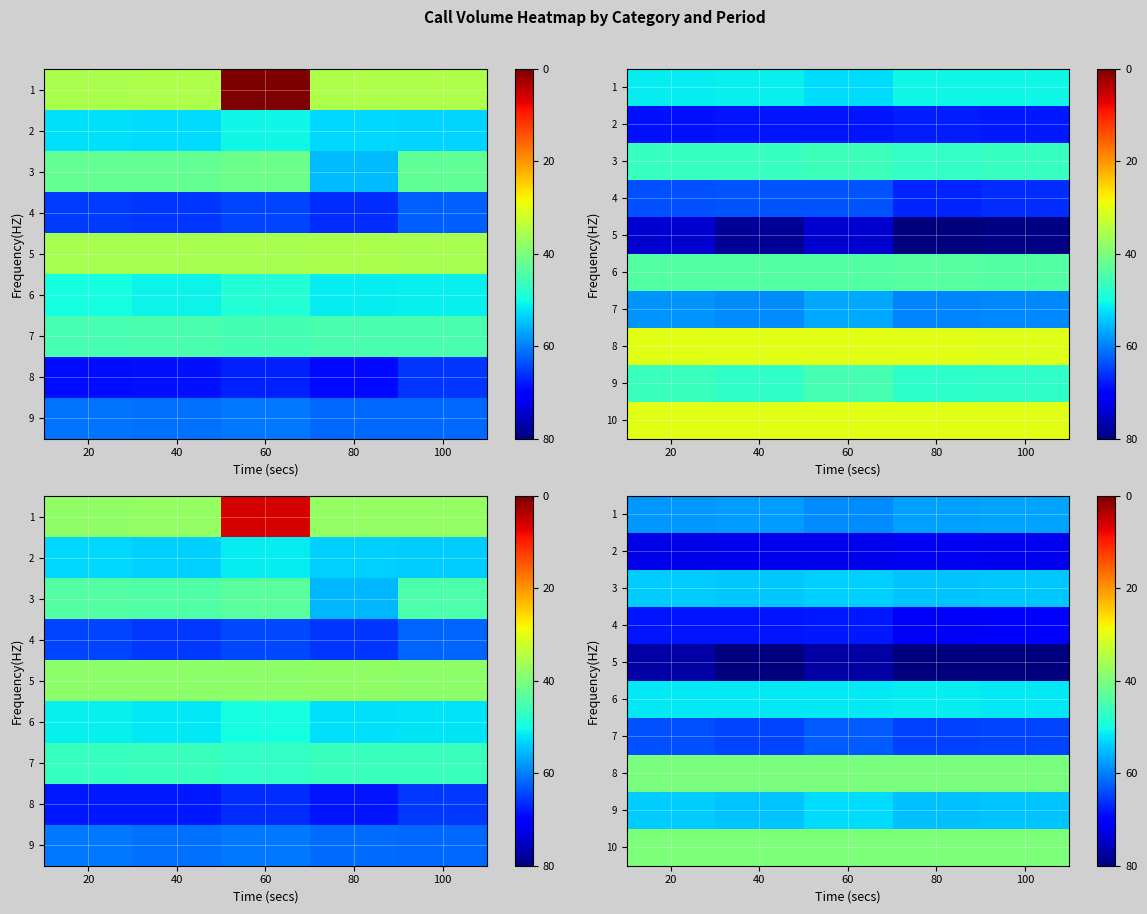

Which series changed the most between 40 and 100?

4